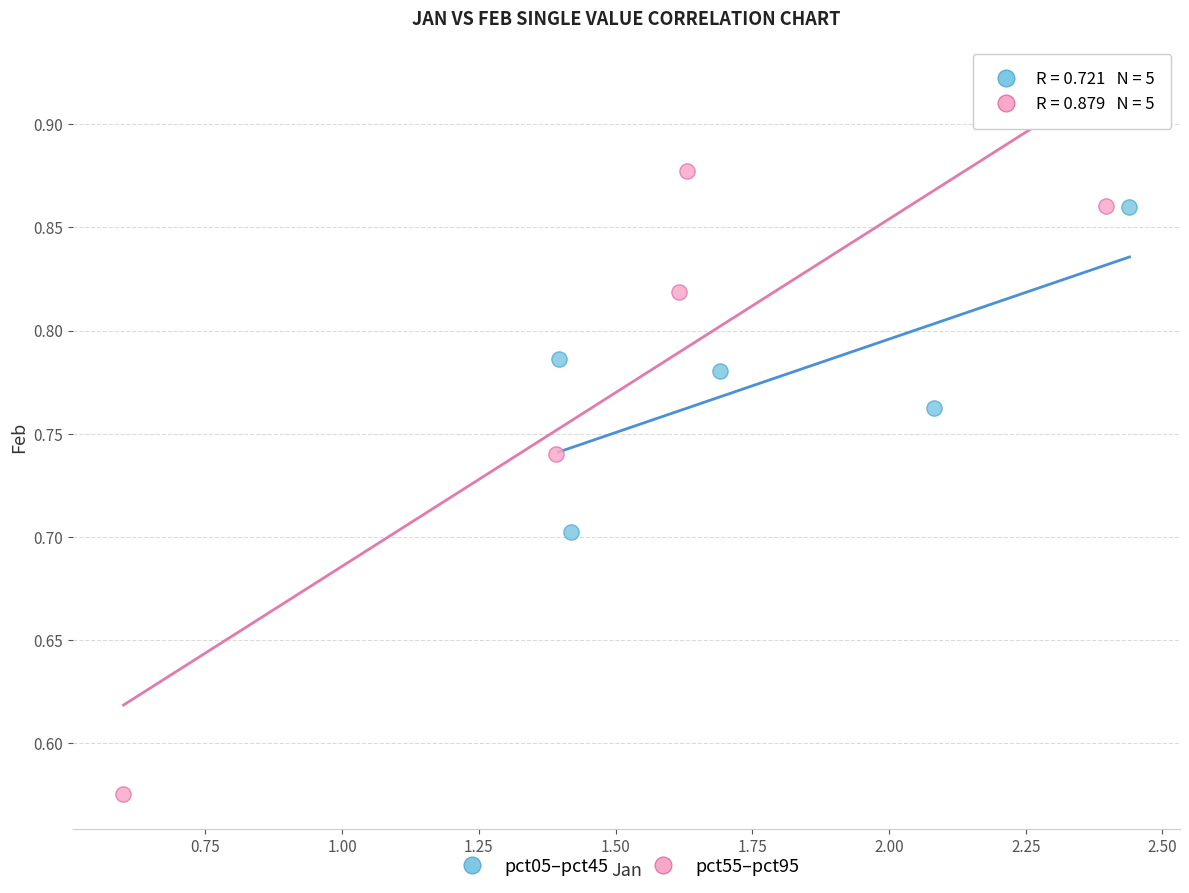

Which series contains the highest Y value?

pct55–pct95